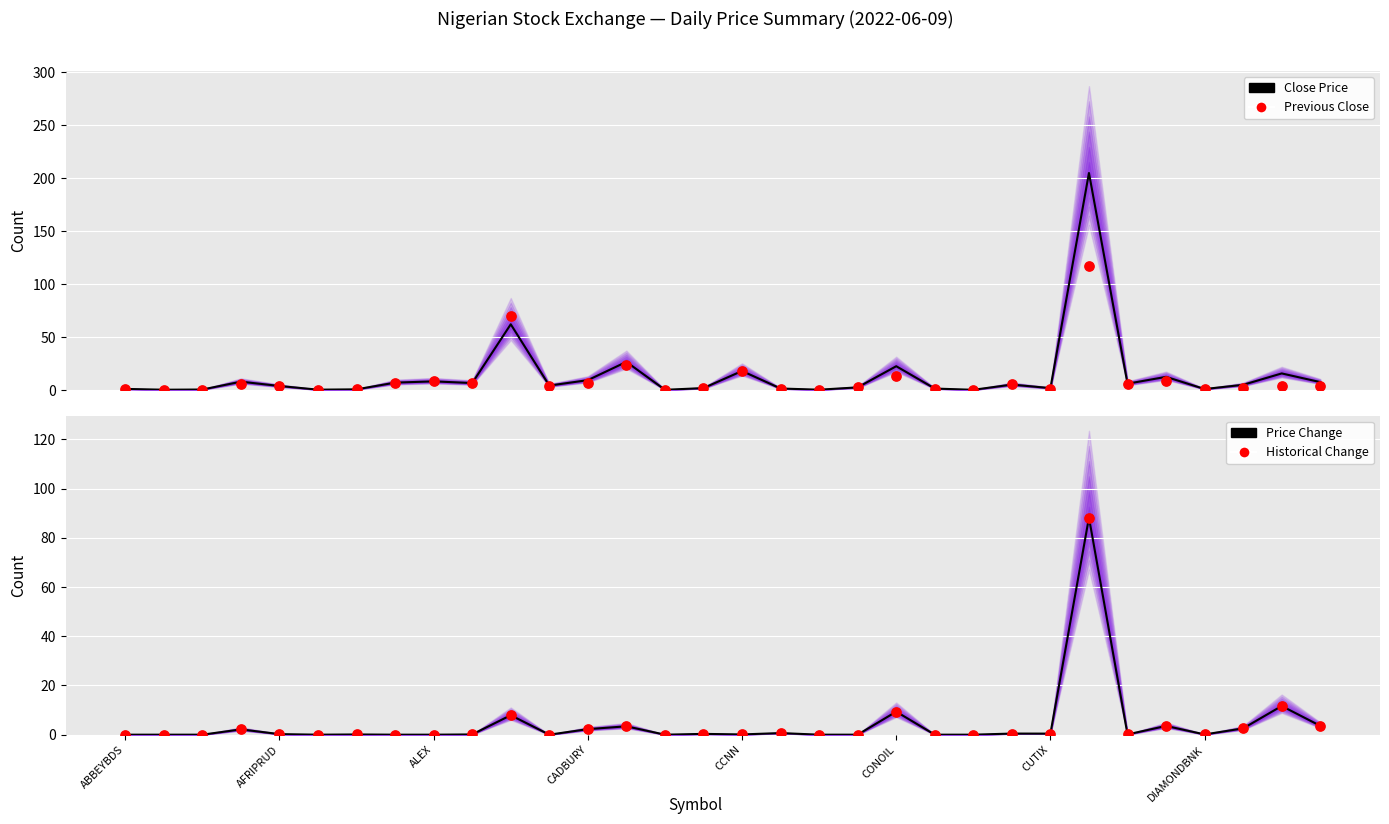

At how many categories does at least one series exceed 185?

1